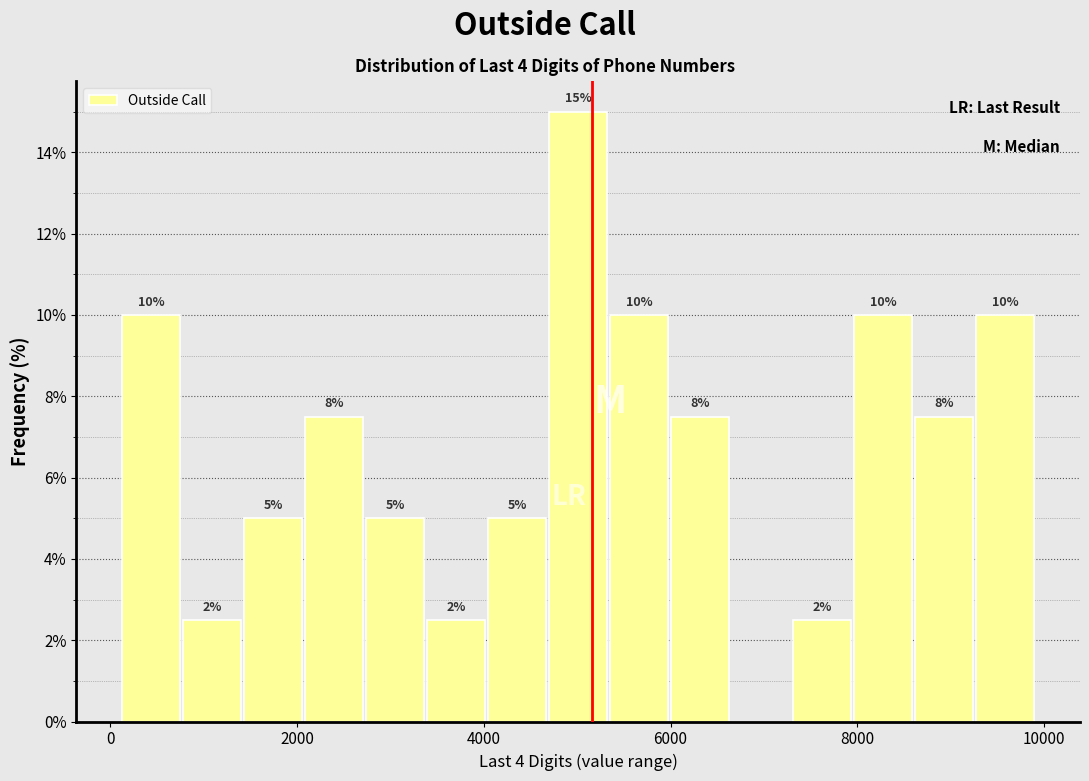

Around what value on the x-axis is the tallest bar? Give the approximate position of its centre, as read against the axis.

5000